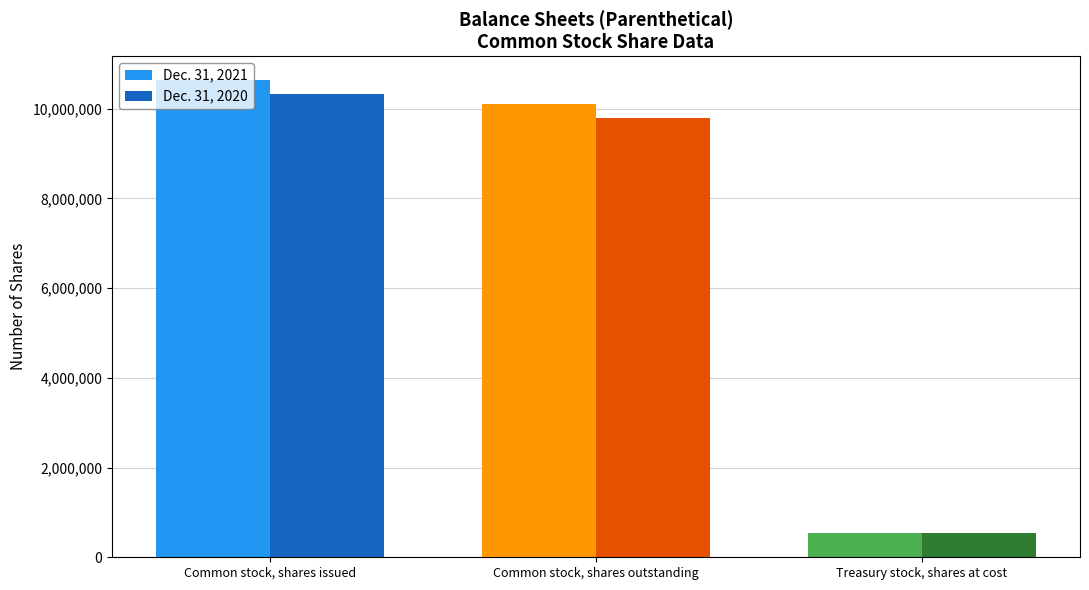

Count the number of categories in the chart.

3